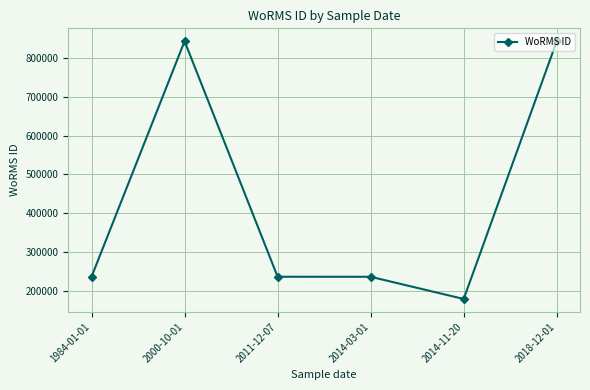

What is the change in value from 2000-10-01 to 2014-03-01?

-608144